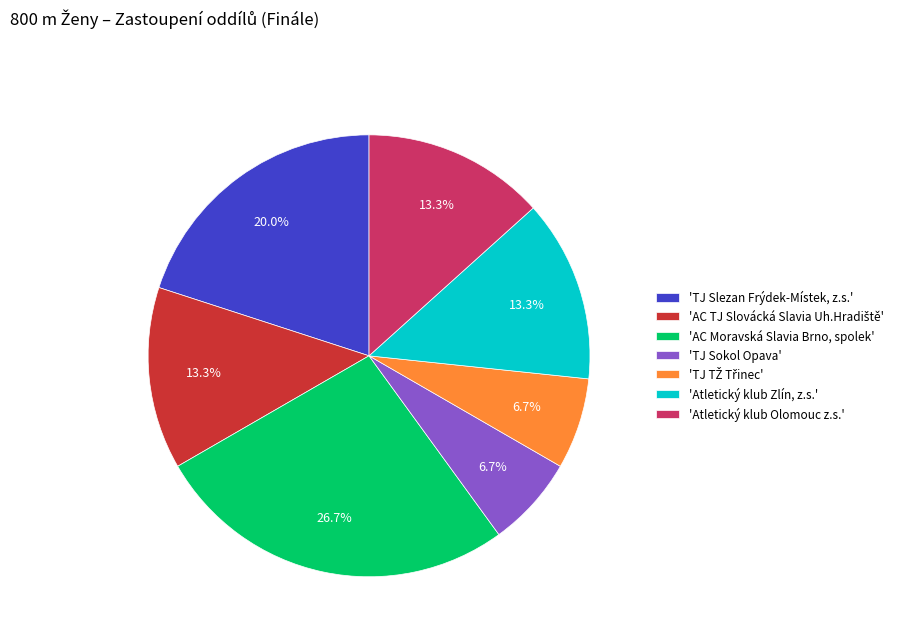

Is there a majority slice in this chart?

No